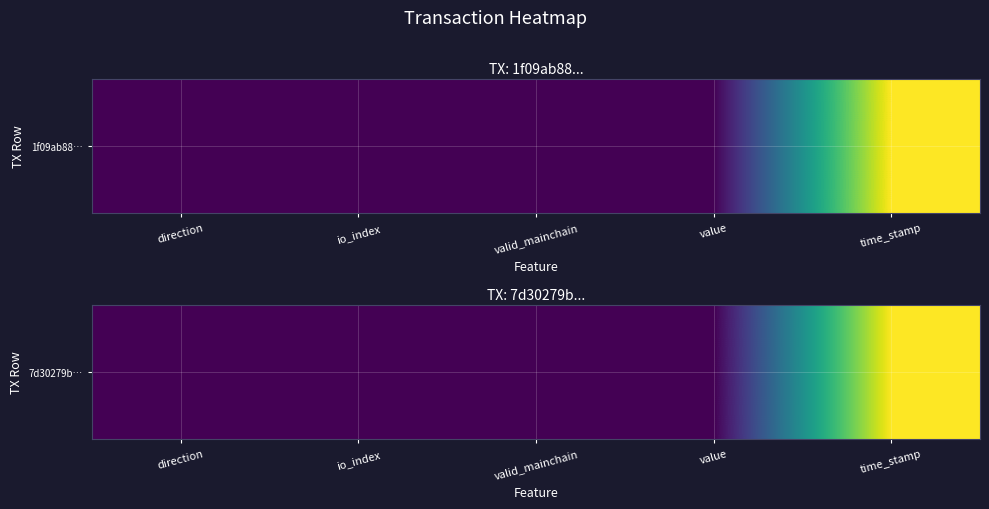

What is the sum of all values?

1657334161.0